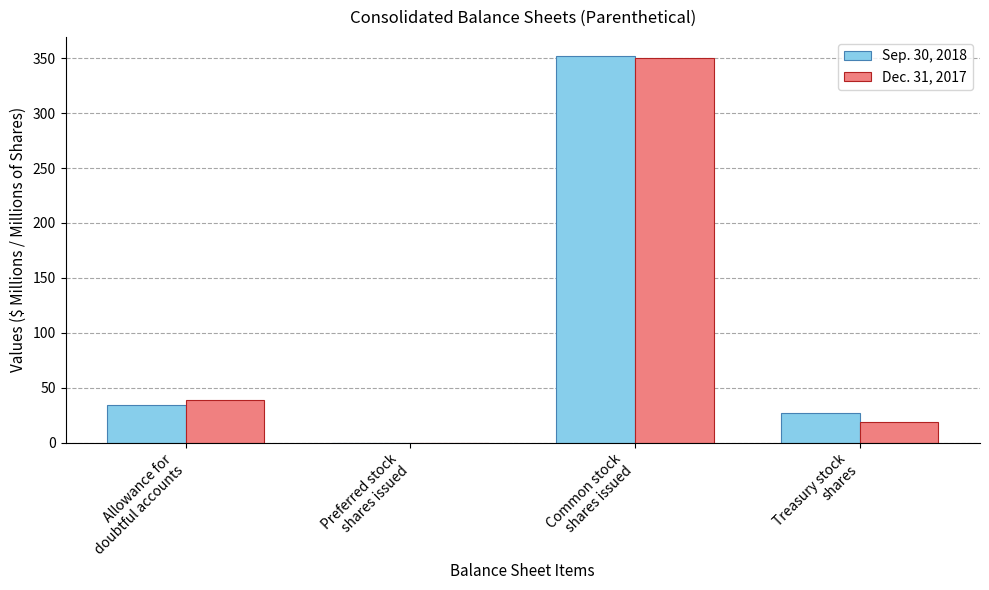

Between Allowance for
doubtful accounts and Common stock
shares issued, which series saw the biggest shift?

Sep. 30, 2018